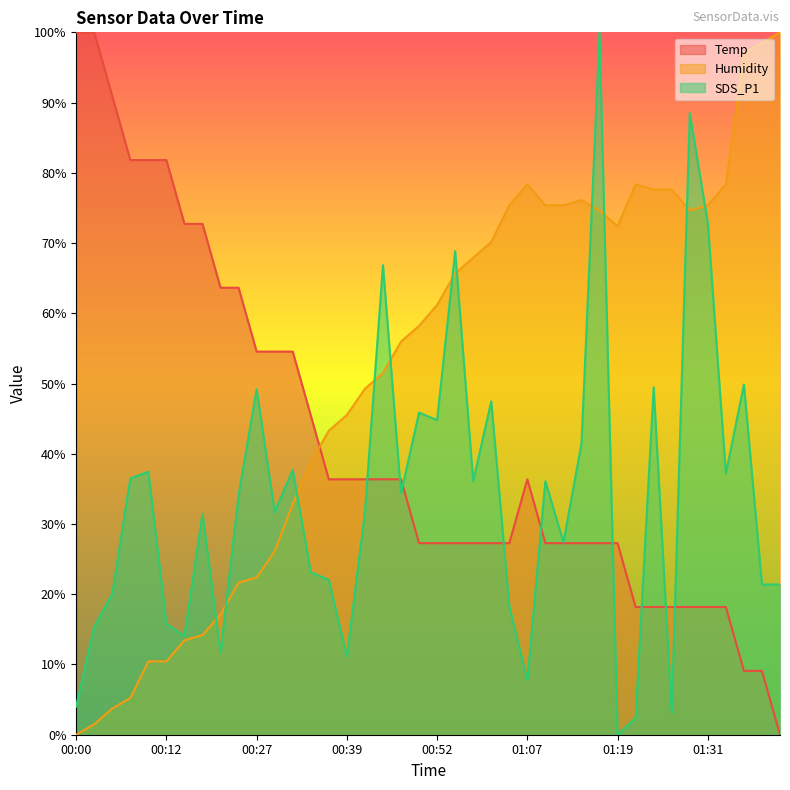

List the labels in order of Temp value, largest first.

00:00, 00:02, 00:04, 00:07, 00:09, 00:12, 00:14, 00:17, 00:19, 00:24, 00:27, 00:29, 00:32, 00:34, 00:37, 00:39, 00:42, 00:44, 00:47, 01:07, 00:49, 00:52, 00:54, 00:57, 00:59, 01:04, 01:09, 01:12, 01:14, 01:17, 01:19, 01:21, 01:24, 01:26, 01:29, 01:31, 01:34, 01:42, 01:44, 01:47